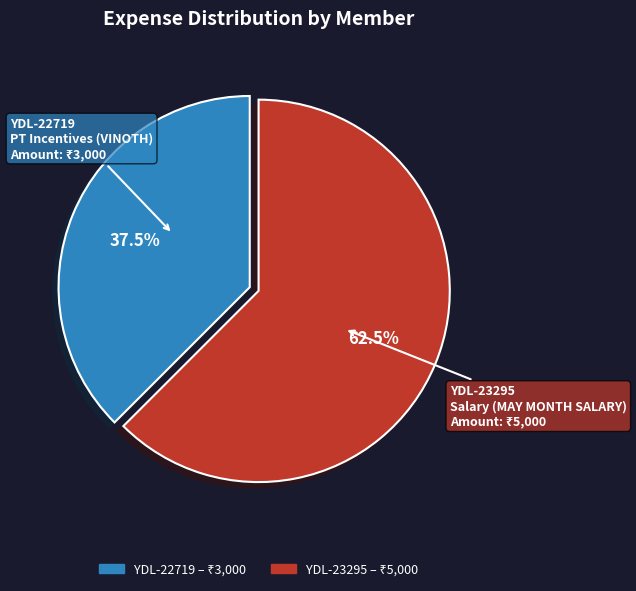

Which category has the biggest portion of the pie?

YDL-23295